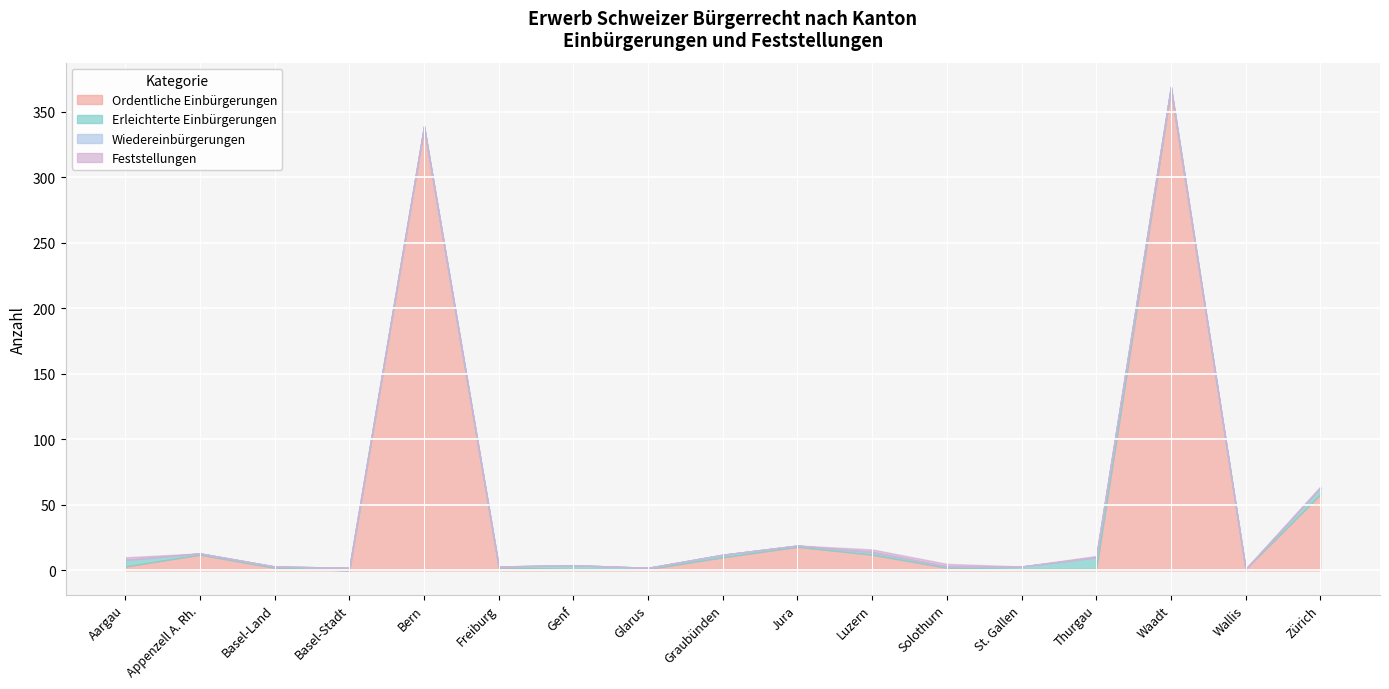

What is the difference between the maximum and minimum values in the Ordentliche Einbürgerungen series?

367